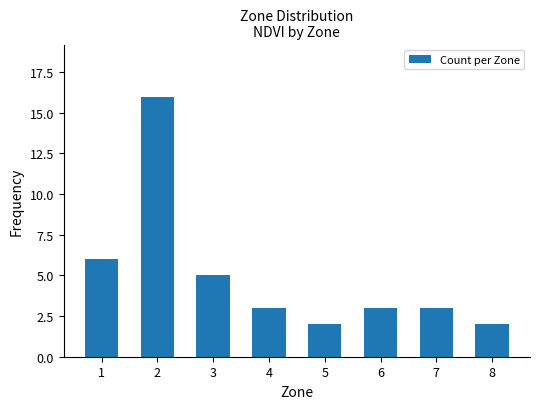

The value at 4 is 3. True or false?

True